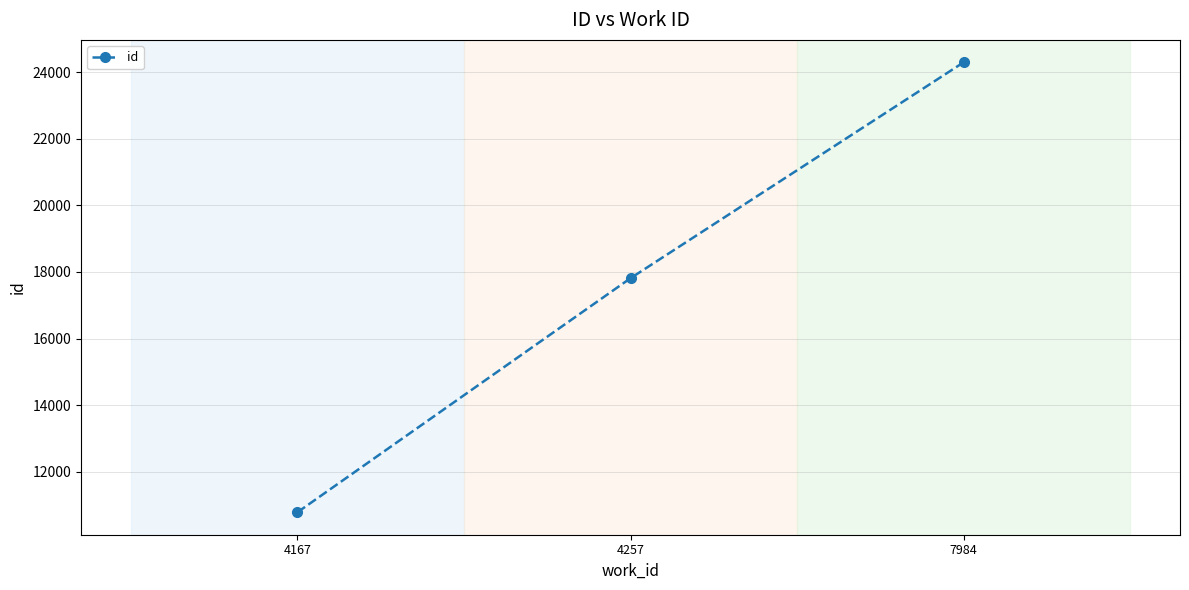

List the labels in order of value, smallest first.

4167, 4257, 7984